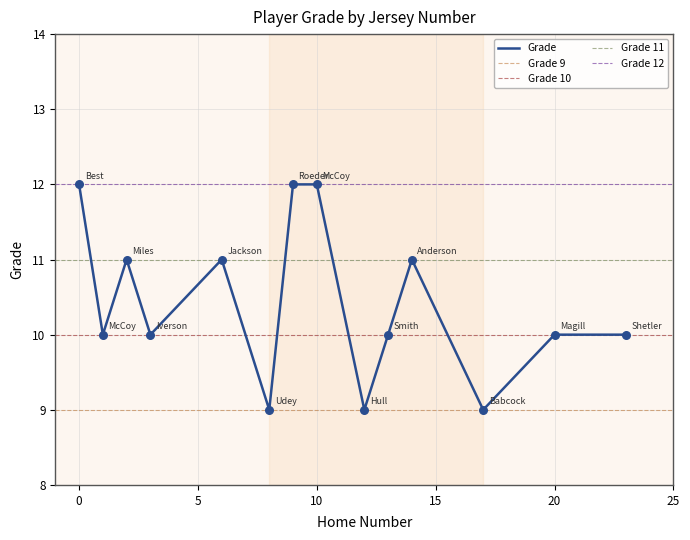

Approximately how many times larger is the value at 17 compared to 13?

0.9